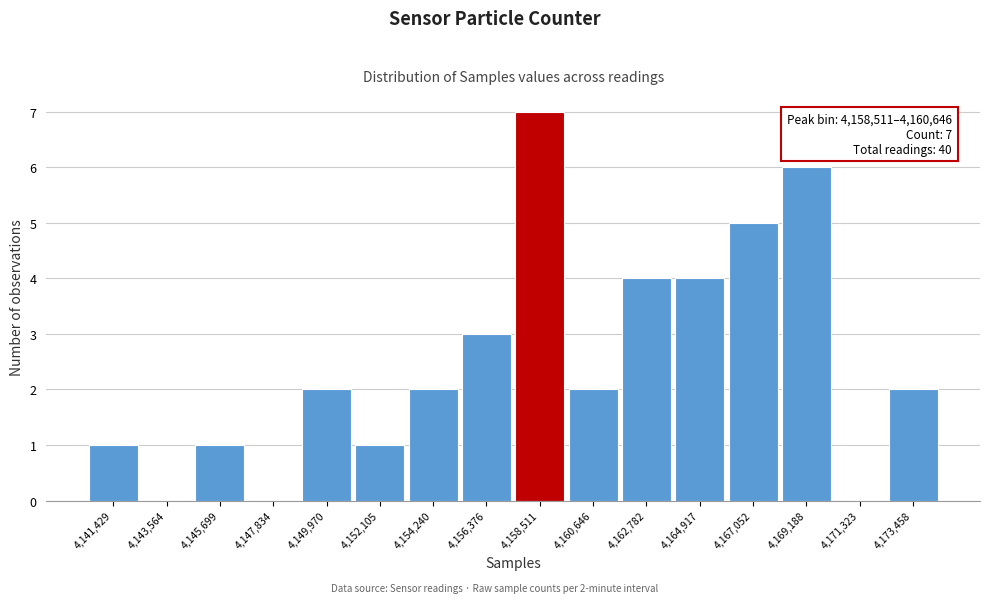

Reading left to right, extract all data points from this chart.

4,141,429=1	4,143,564=0	4,145,699=1	4,147,834=0	4,149,970=2	4,152,105=1	4,154,240=2	4,156,376=3	4,158,511=7	4,160,646=2	4,162,782=4	4,164,917=4	4,167,052=5	4,169,188=6	4,171,323=0	4,173,458=2